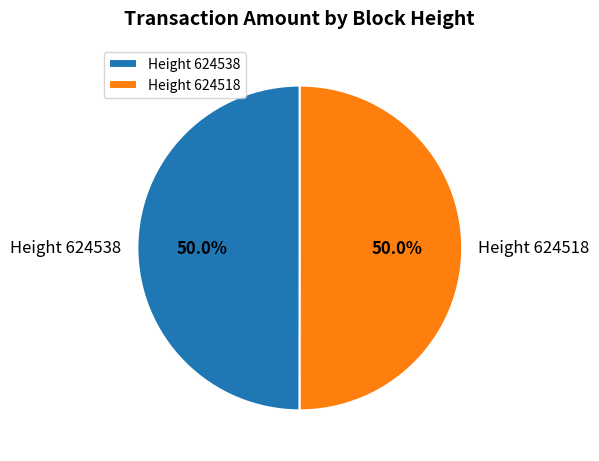

Approximately how many times larger is the value at Height 624538 compared to Height 624518?

1.0